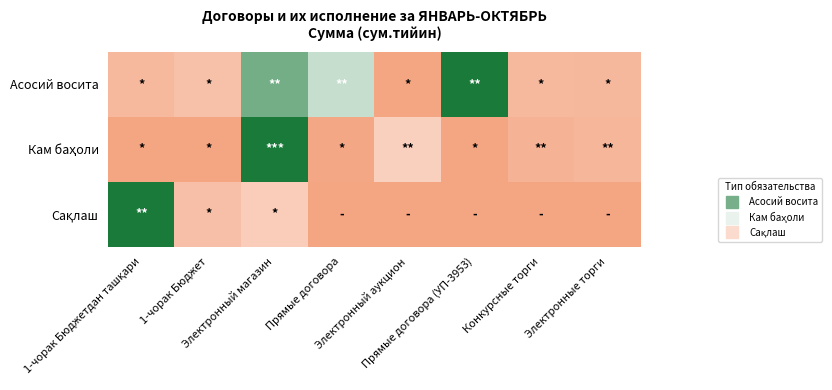

What is the spread (max minus min) of values at Электронные торги?

0.1